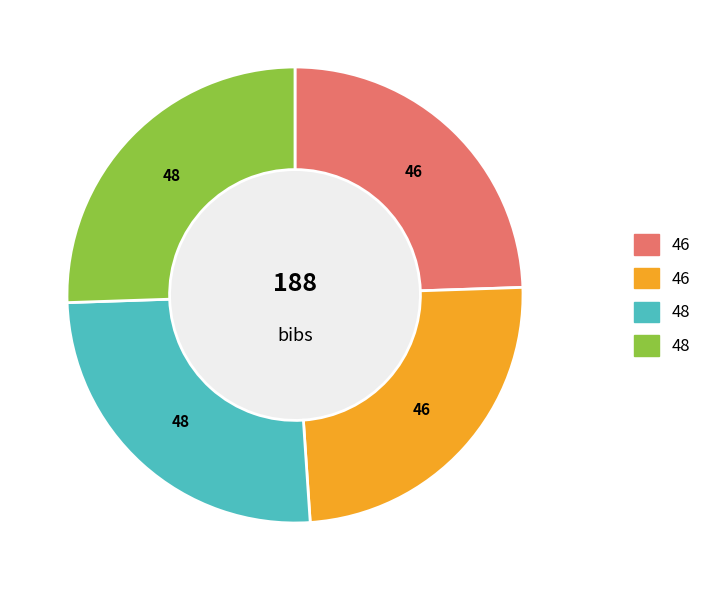

Is there a majority slice in this chart?

No